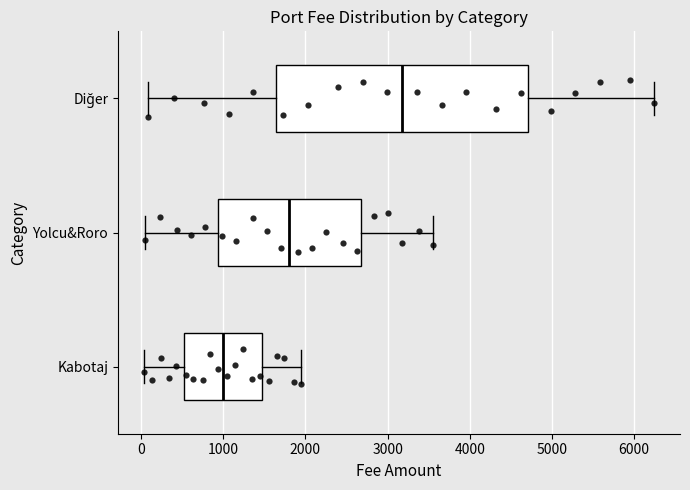

Which box is the widest, from its left edge to its right edge?

Diğer